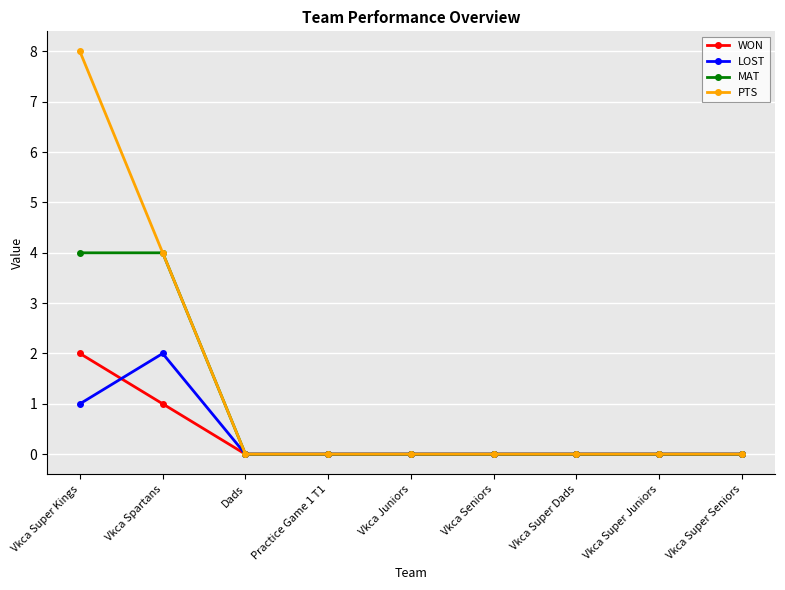

Rank the series at Vkca Super Kings from lowest to highest value.

LOST, WON, MAT, PTS